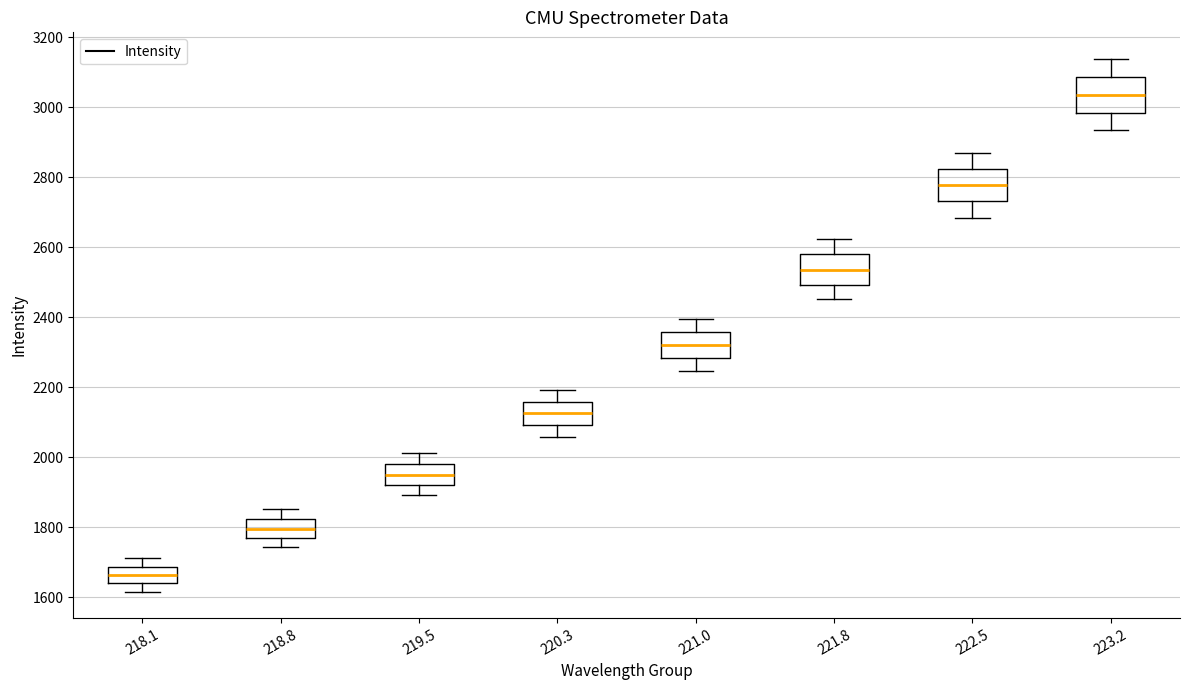

Reading left to right, transcribe this box plot: for each box, give where its median line is, the range the box spans, and where its two whiskers end, as read against the y-axis. The values are not printed on the chart, so give them approximately, as read against the axis.

218.1: median 1660, box 1640 to 1680, whiskers 1620 to 1720
218.8: median 1800, box 1760 to 1820, whiskers 1740 to 1860
219.5: median 1960, box 1920 to 1980, whiskers 1900 to 2020
220.3: median 2120, box 2100 to 2160, whiskers 2060 to 2200
221.0: median 2320, box 2280 to 2360, whiskers 2240 to 2400
221.8: median 2540, box 2500 to 2580, whiskers 2460 to 2620
222.5: median 2780, box 2740 to 2820, whiskers 2680 to 2860
223.2: median 3040, box 2980 to 3080, whiskers 2940 to 3140